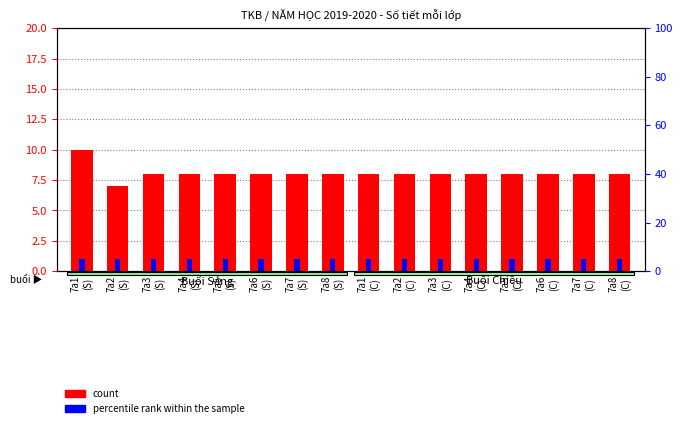

Count the count values in the range 8 to 9.

14